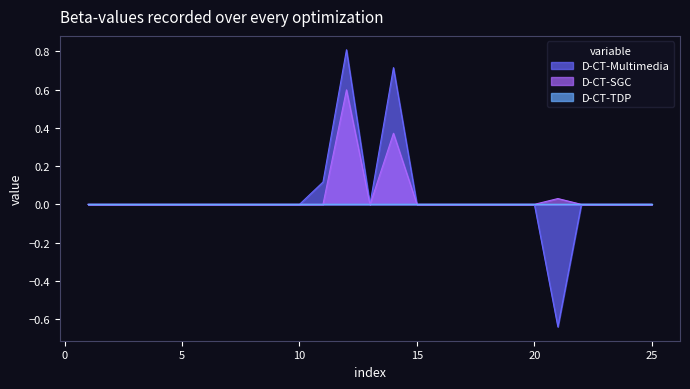

True or false: D-CT-Multimedia and D-CT-SGC intersect in this chart.

False